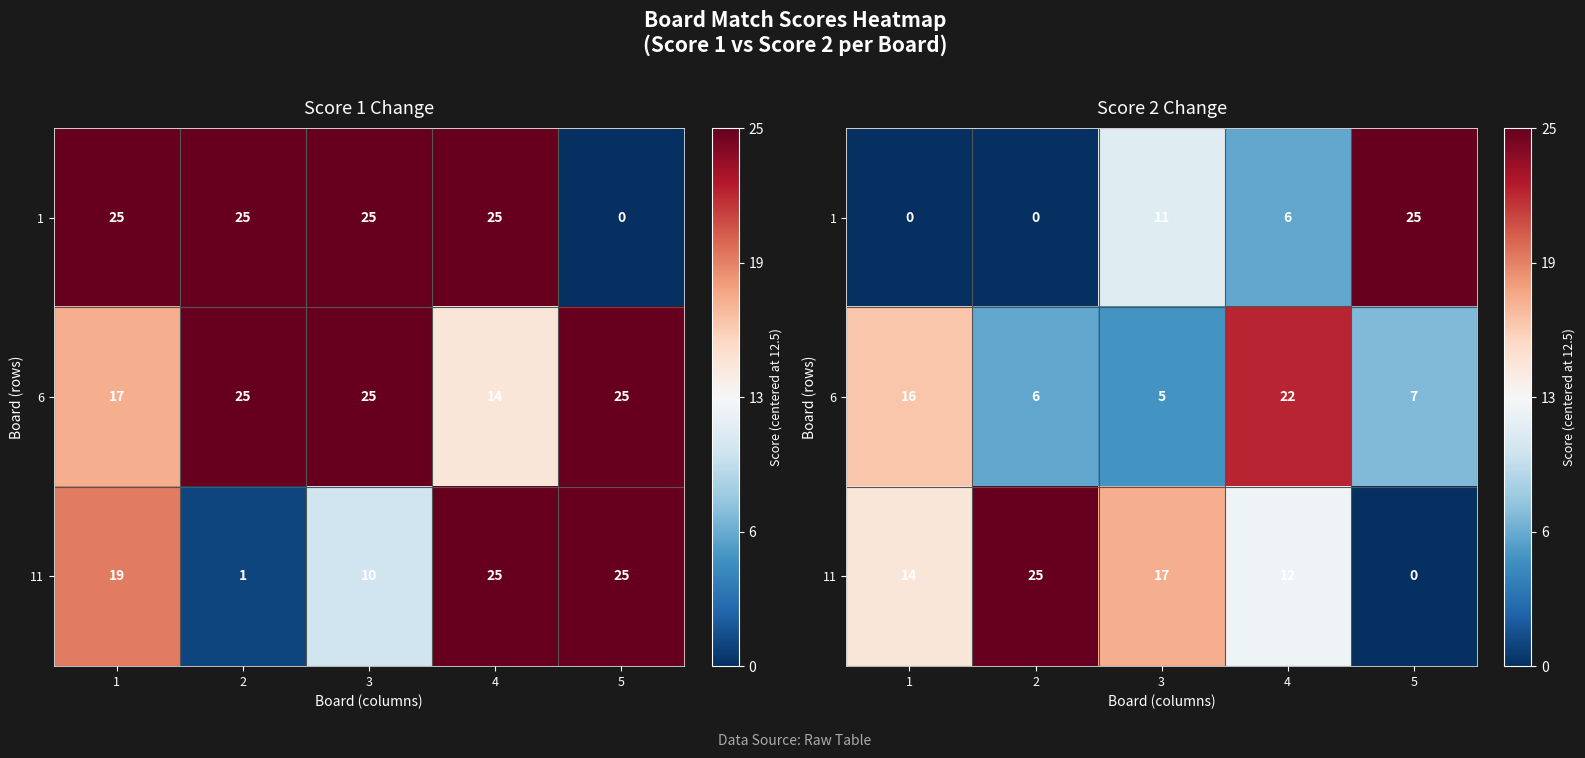

Is the value of 6 at 2 greater than the value of 11 at 4?

No